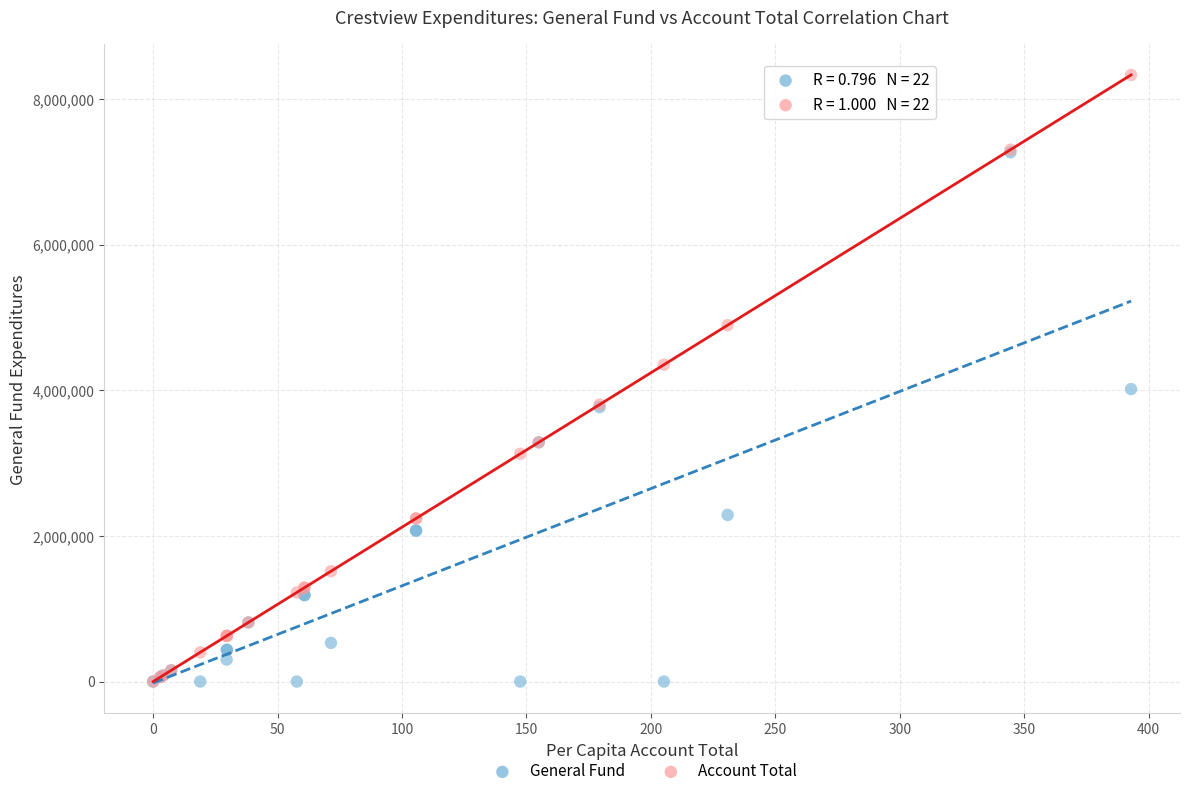

Which series reaches the maximum Y coordinate?

Account Total